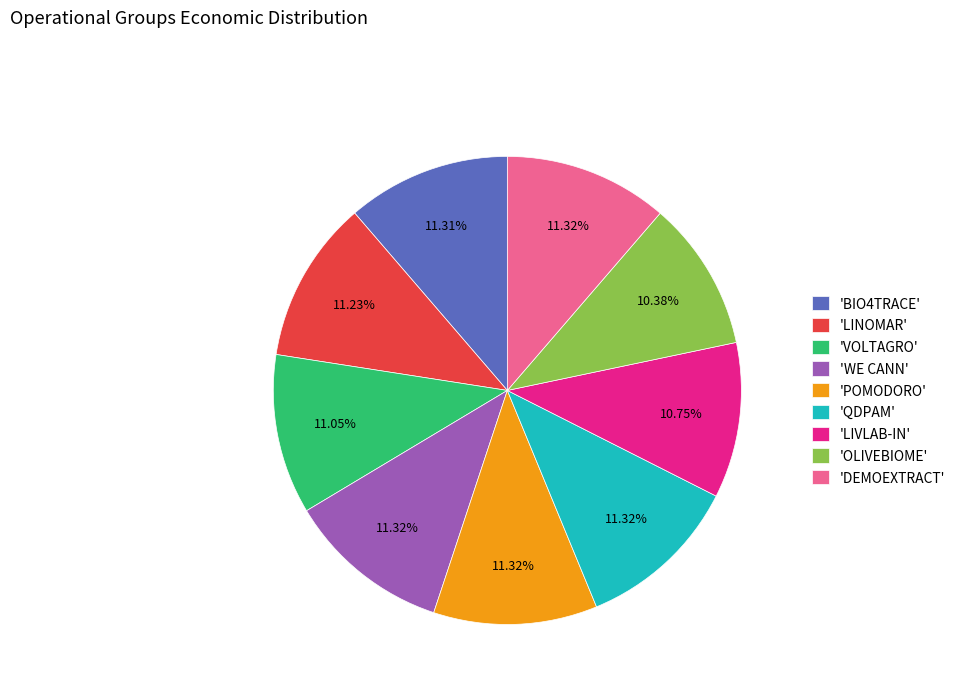

Does 'OLIVEBIOME' represent more than half of the total?

No